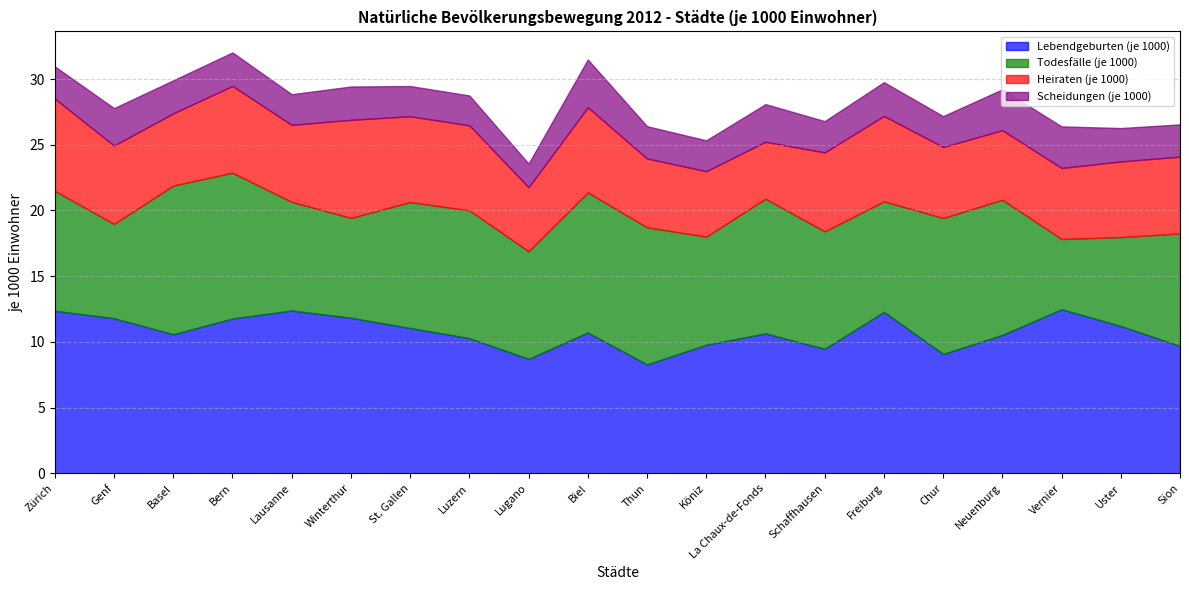

What position from the left is Lugano?

9